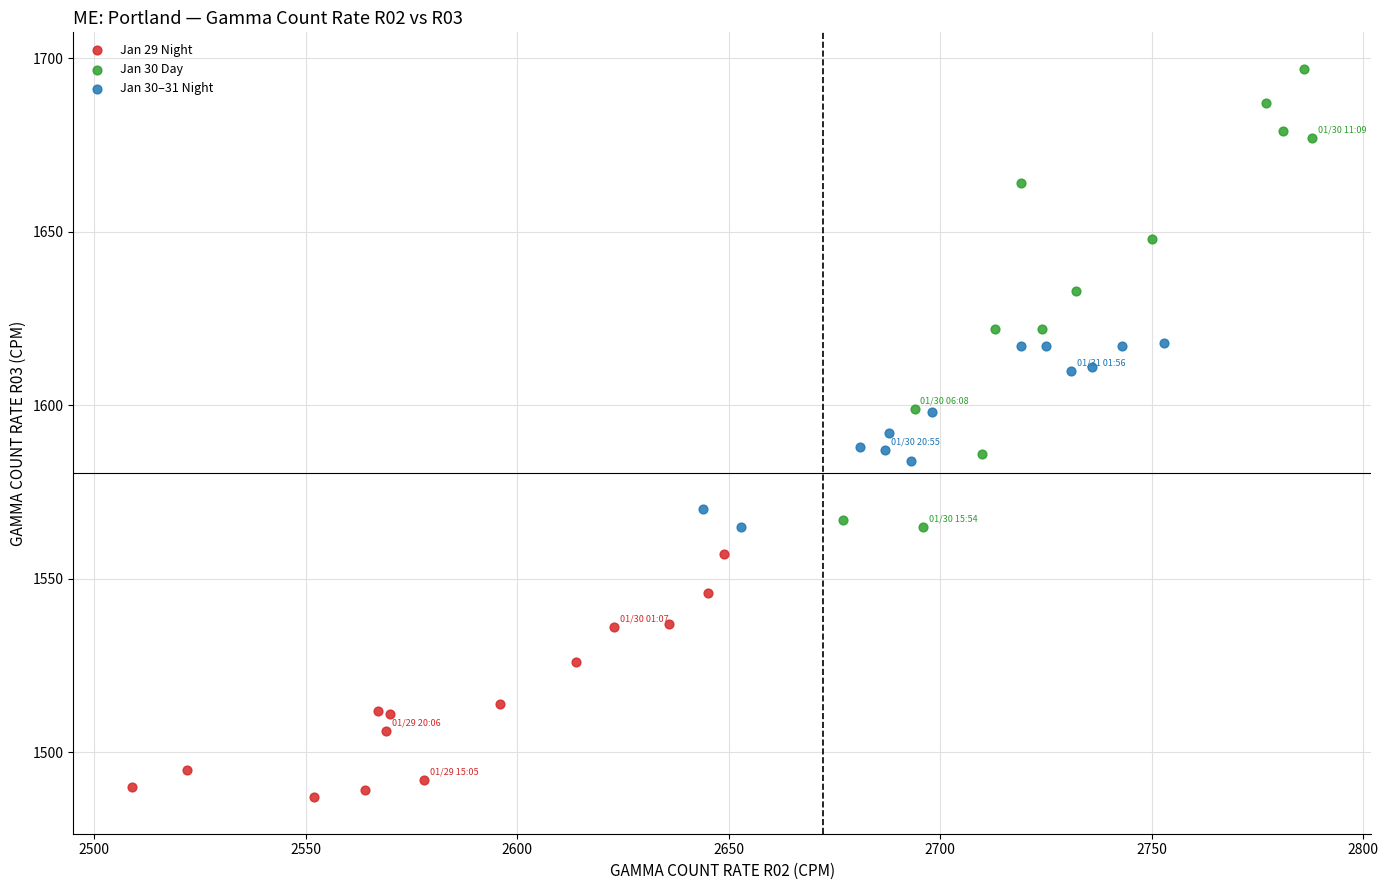

Which series has the widest spread of Y values?

Jan 30 Day